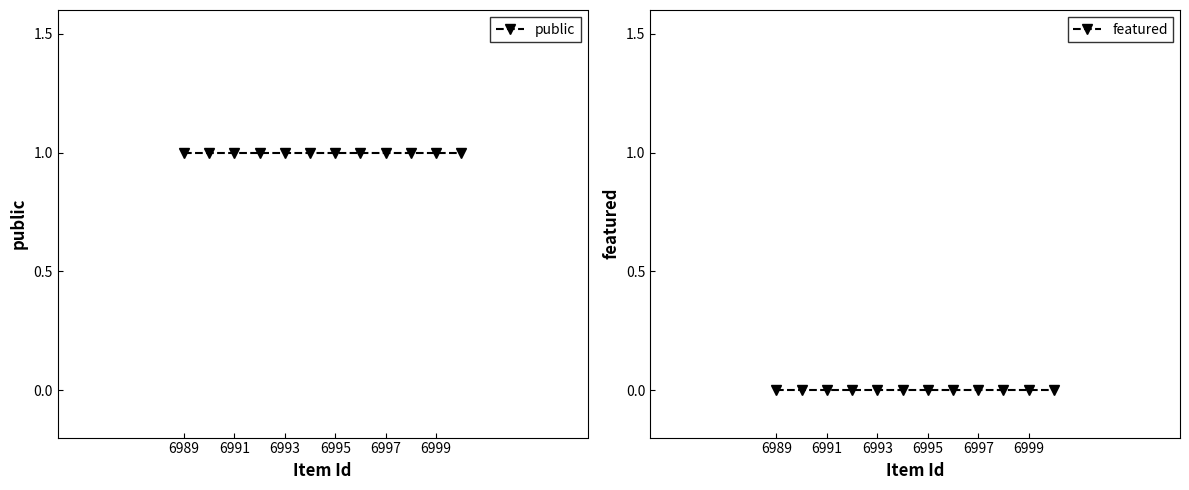

True or false: featured and public intersect in this chart.

False